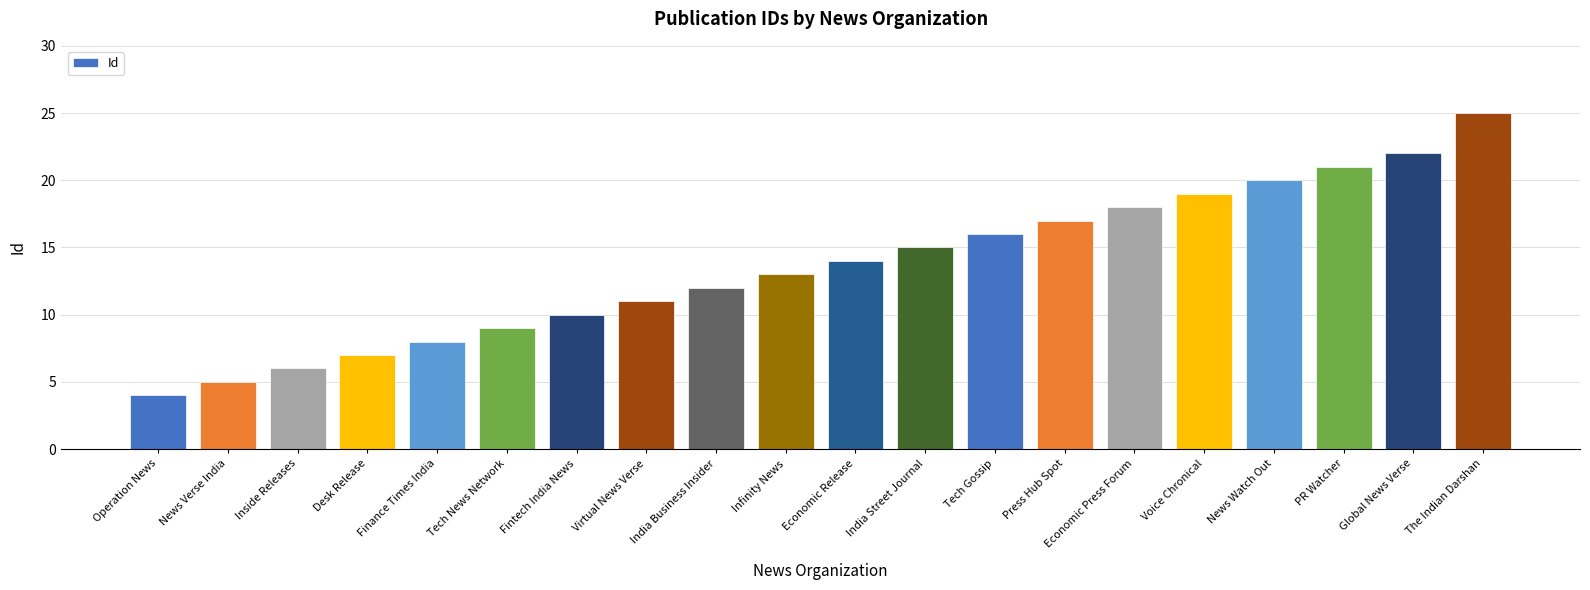

Reading right to left, what are all the values shown in this chart?

25	22	21	20	19	18	17	16	15	14	13	12	11	10	9	8	7	6	5	4